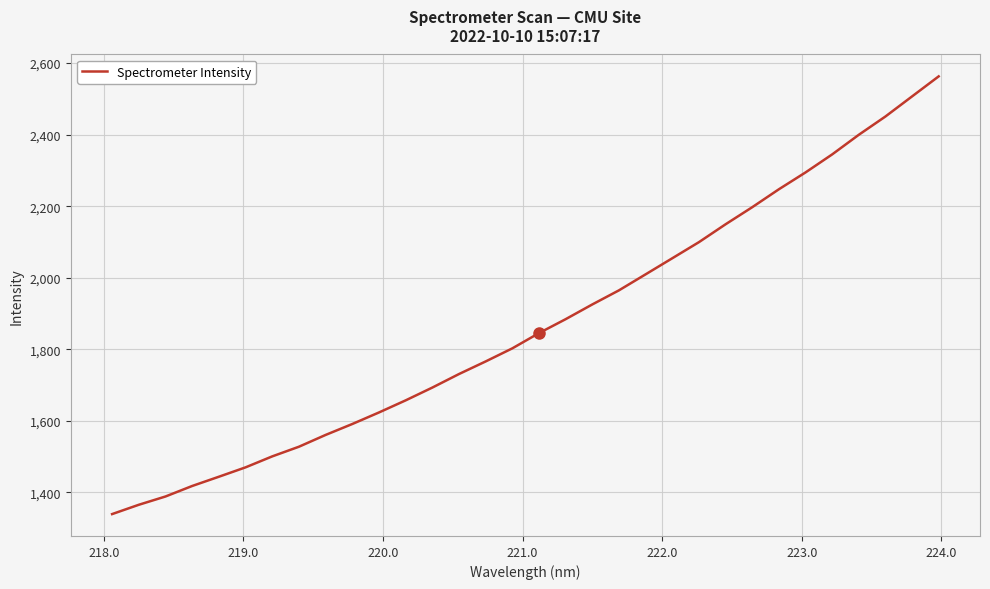

True or false: there are more than 2 points higher than both neighbors.

False